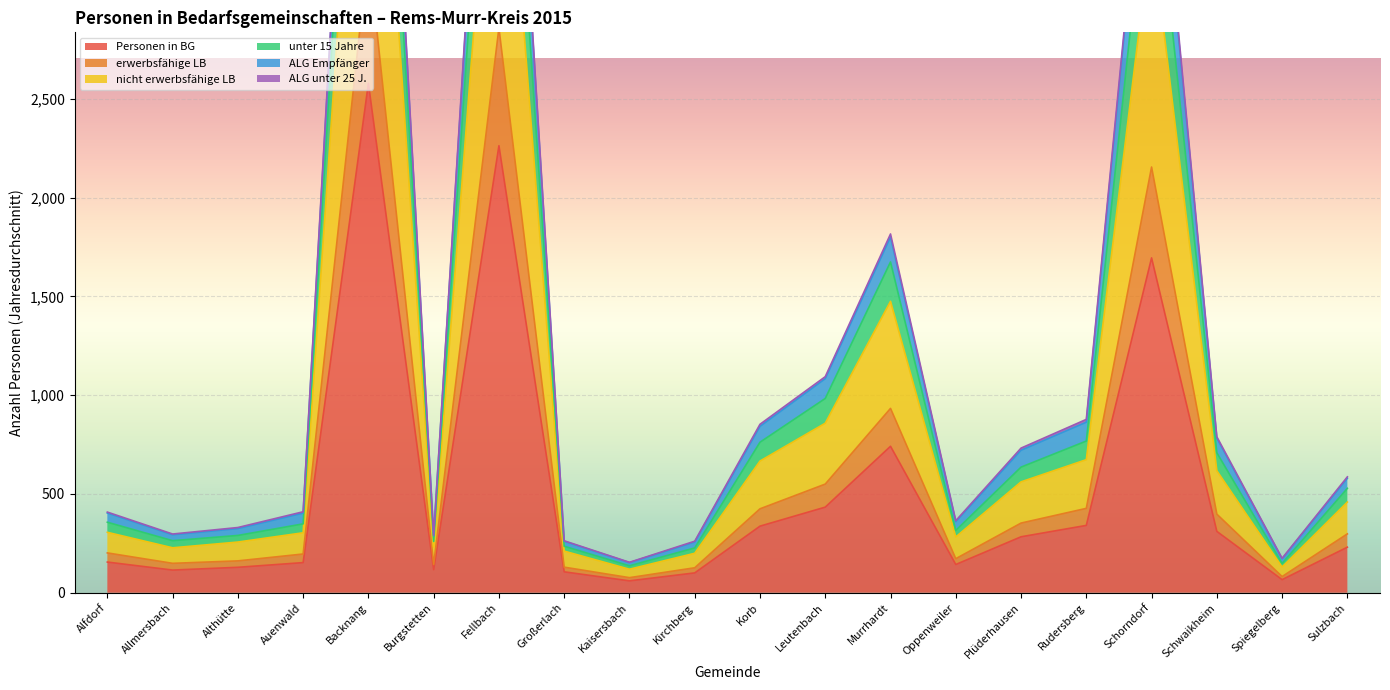

Is it true that Personen in BG equals 223.3 at Korb?

False